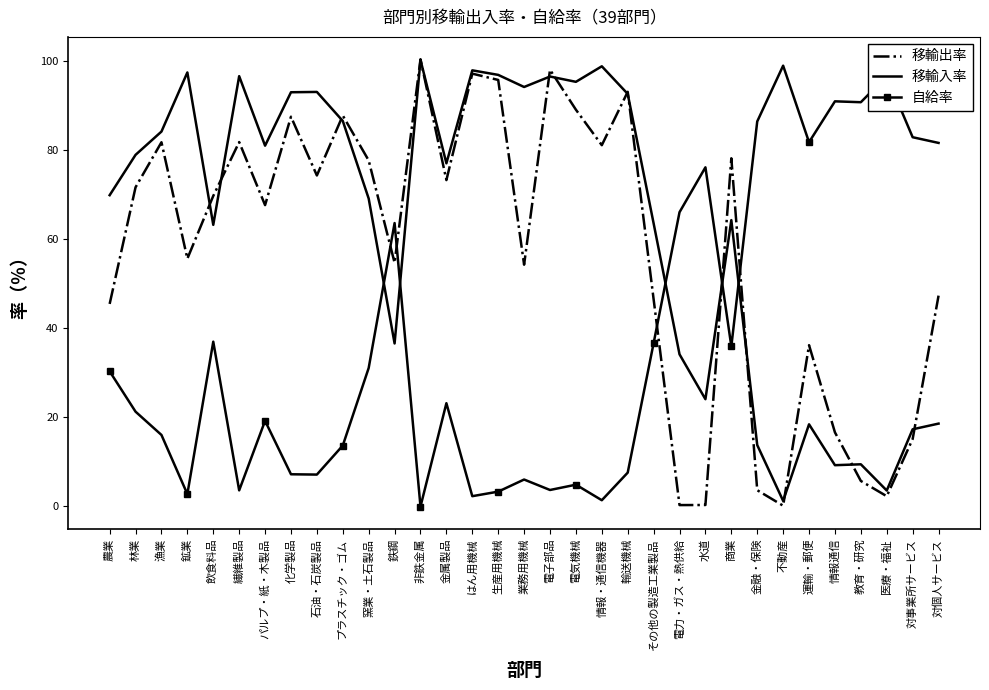

What is the greatest value displayed?

100.3